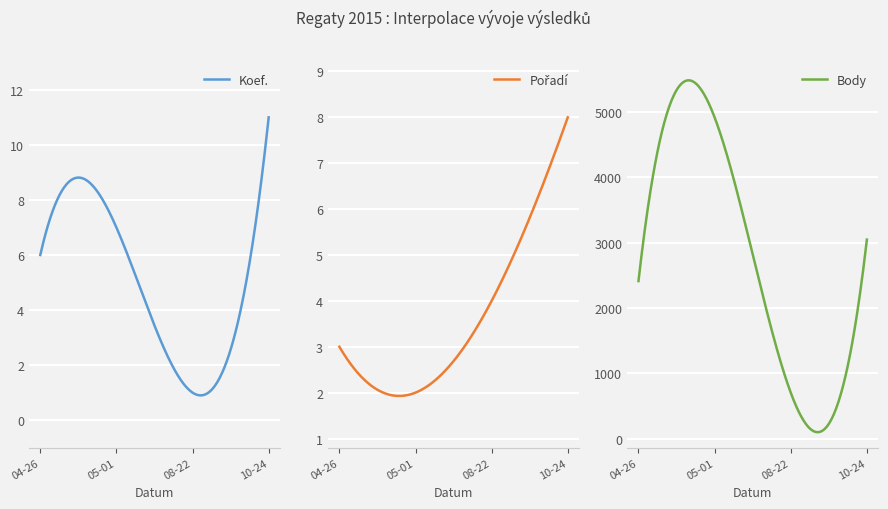

What is the difference between the maximum and minimum values in the Pořadí series?

6